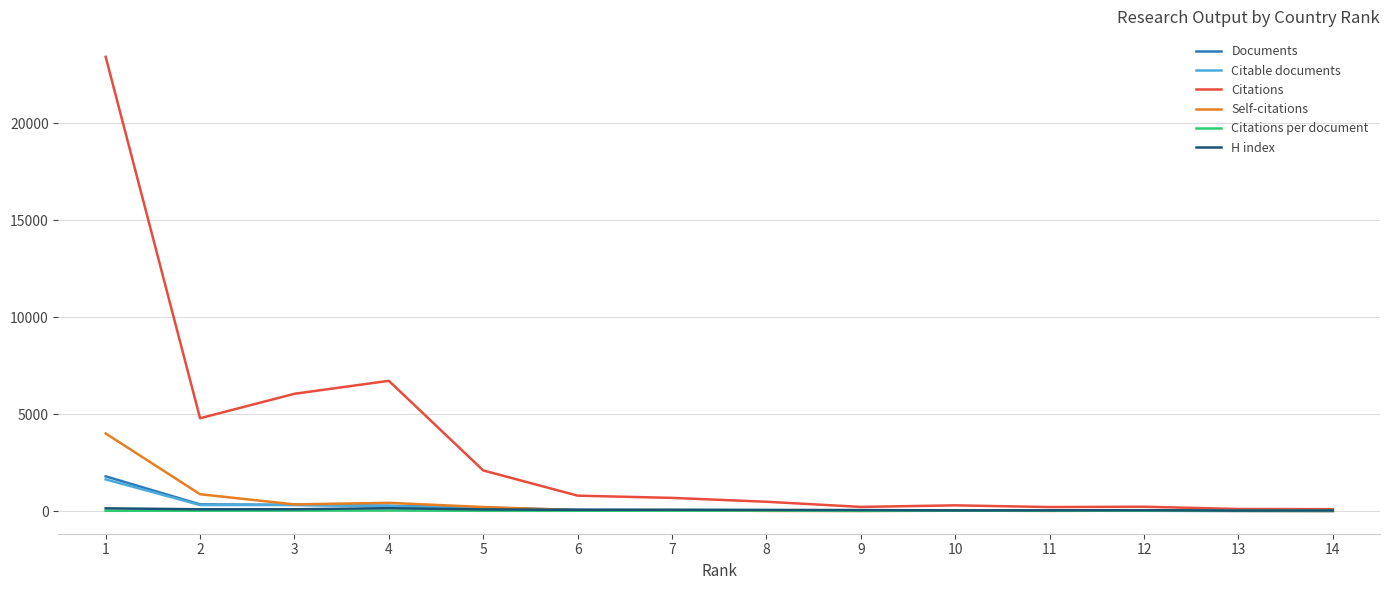

Which series has the widest spread of values?

Citations